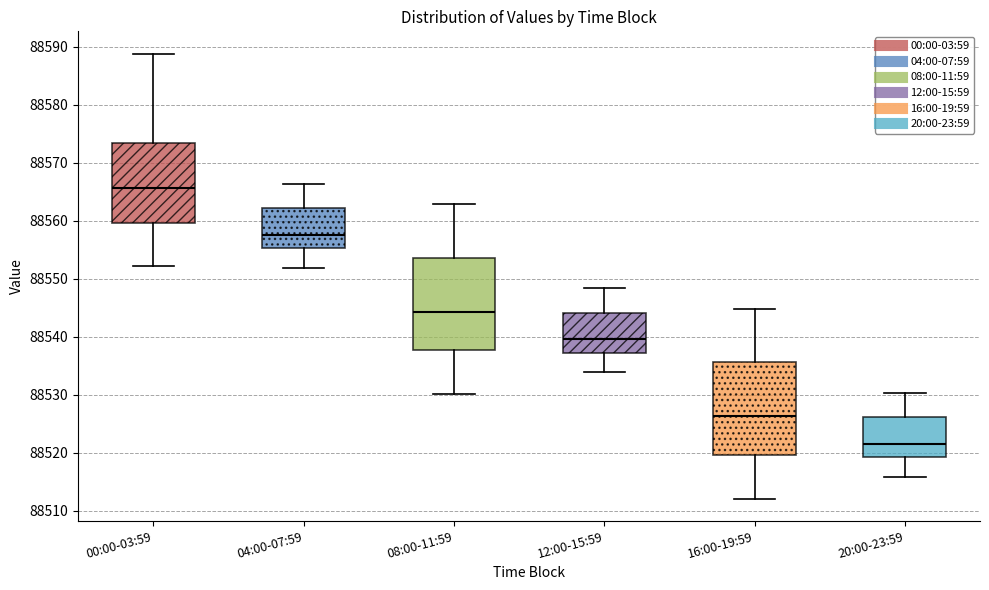

Where does the upper whisker of the box for 12:00-15:59 end on the y-axis? The values are not printed on the chart, so give them approximately, as read against the axis.

88548